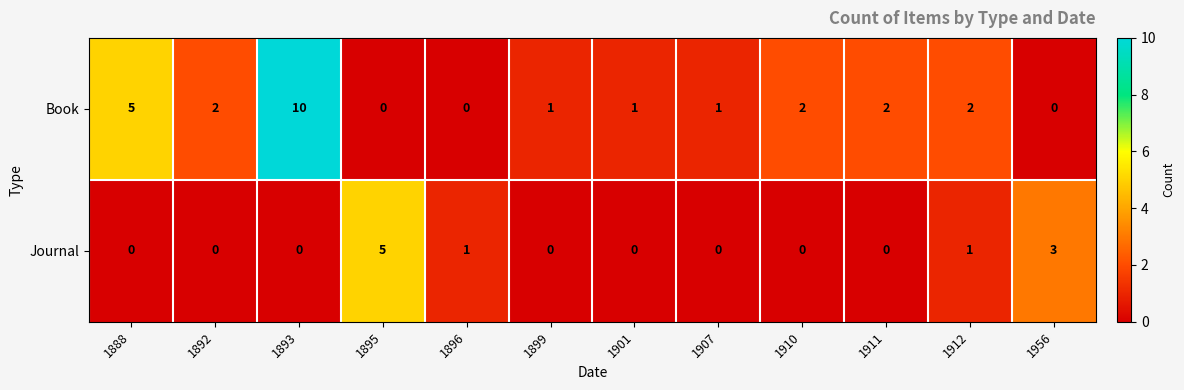

How many data points does each series have?

12